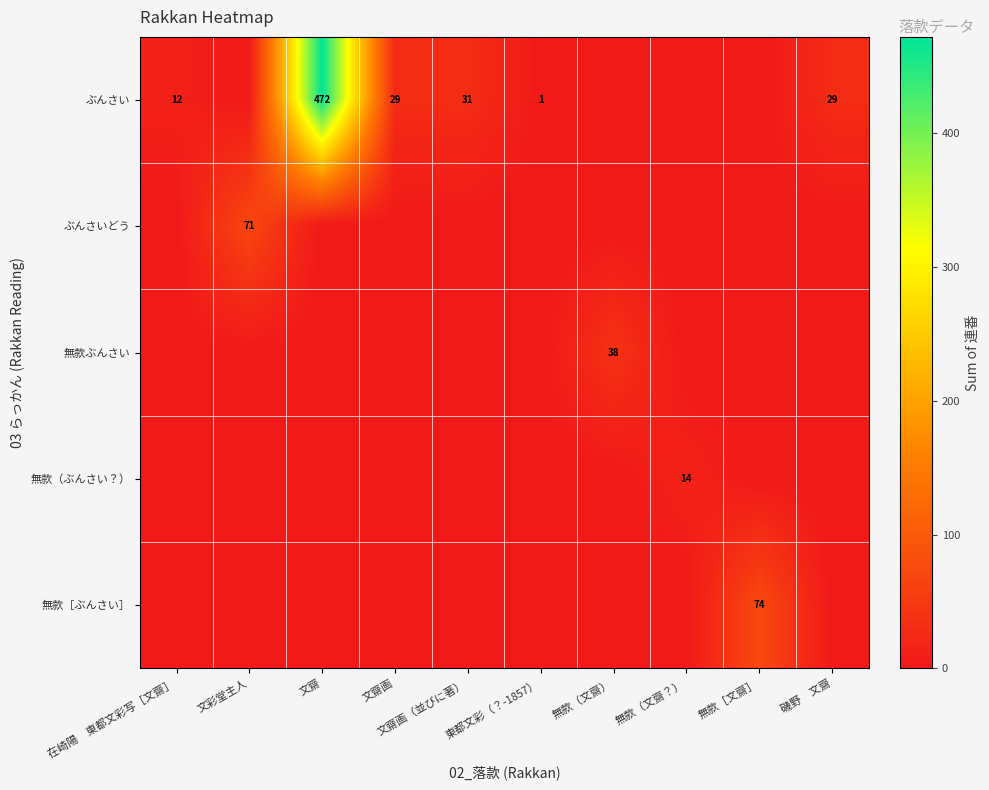

The value of ぶんさい at 文齋 is 472. True or false?

True